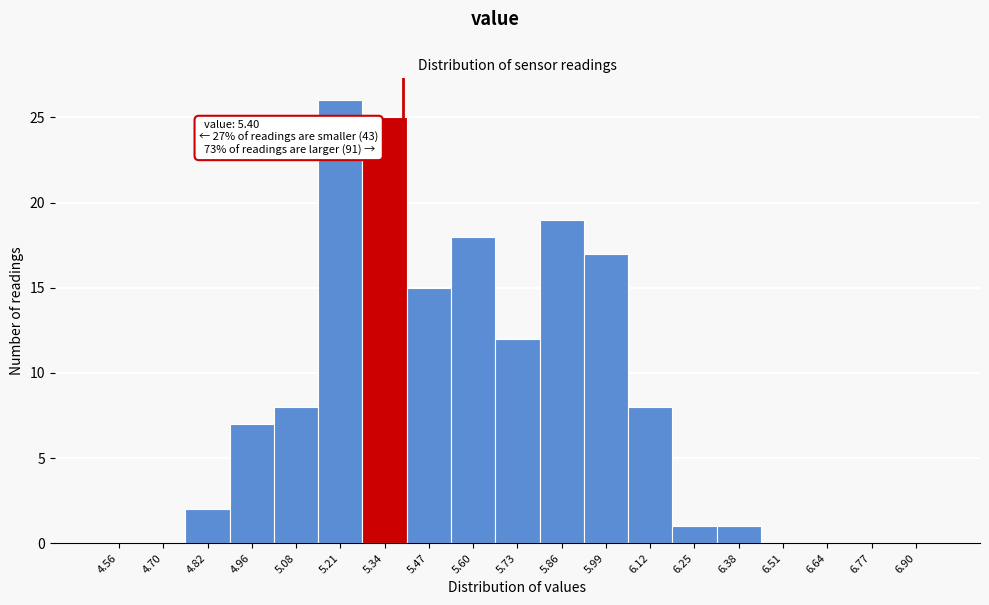

Over which range of the x-axis is the bar tallest?

5.15 to 5.28